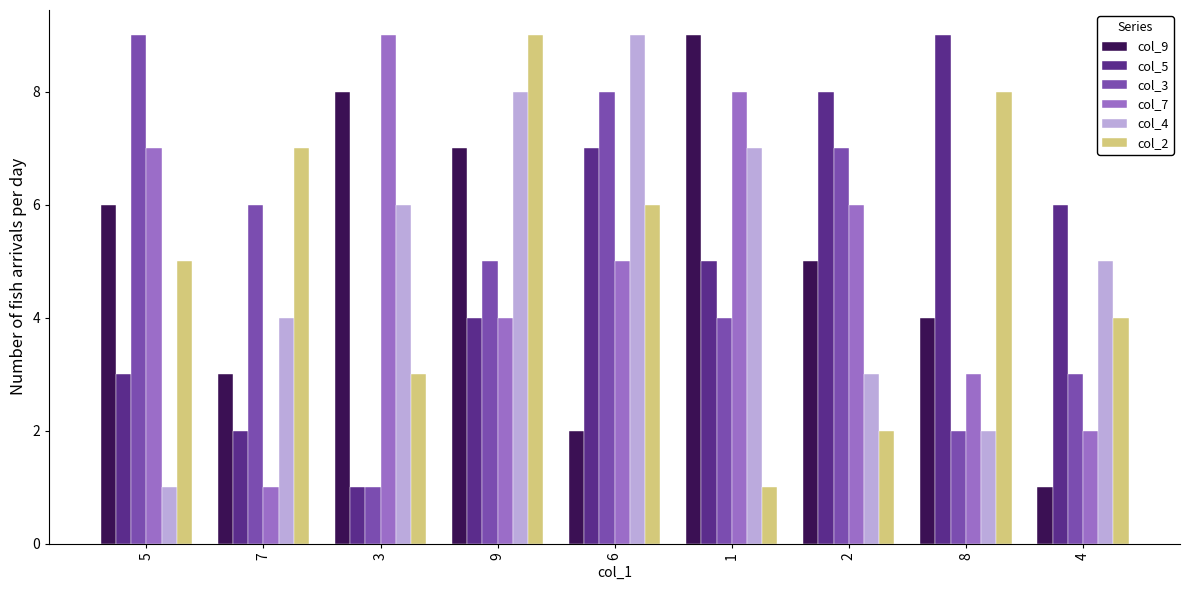

Are the bars grouped side by side (vs. stacked)?

Yes